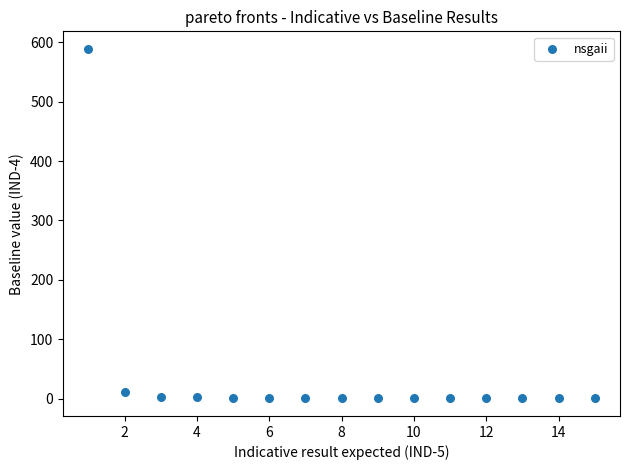

What is the range of X values (max minus min)?

14.0